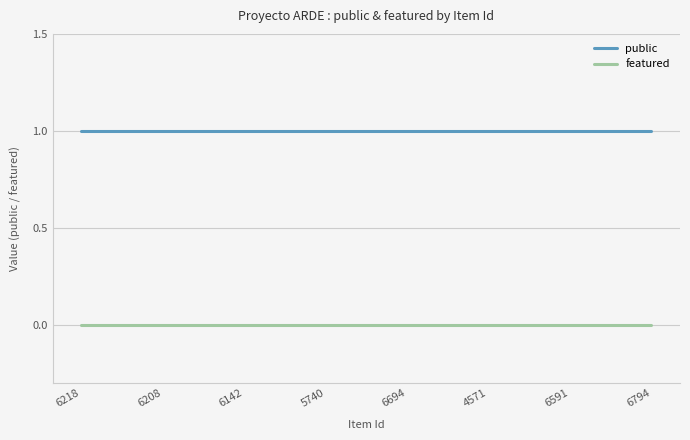

The public series shows 1 at 6218. True or false?

True